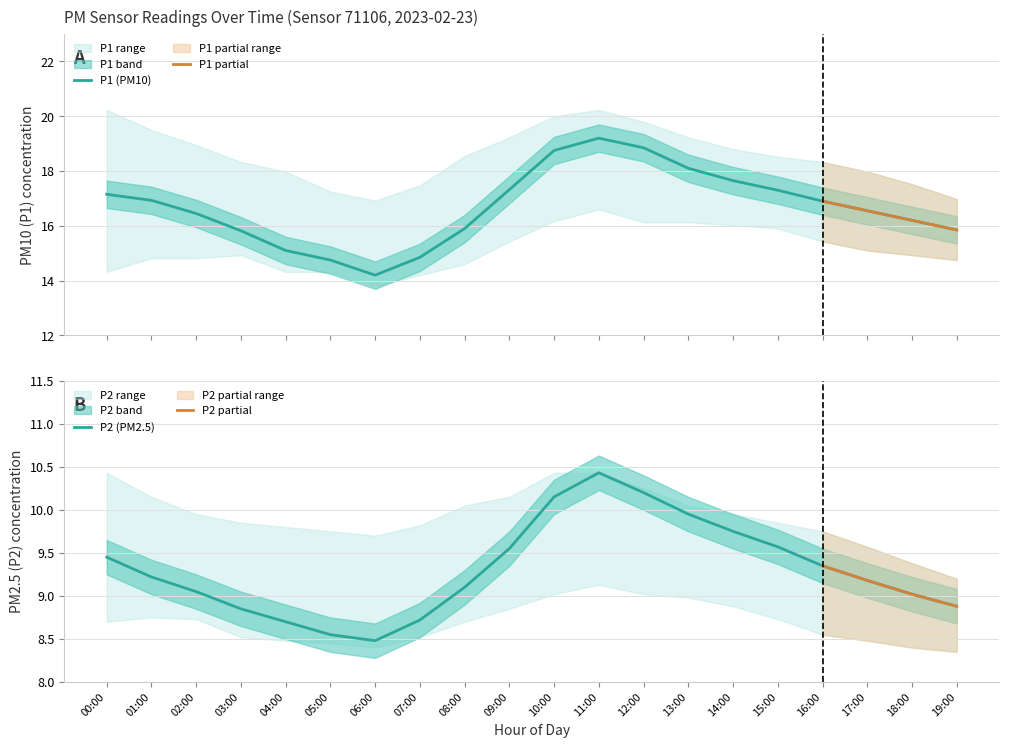

Rank the series by their maximum value, from lowest to highest.

P2_lower, P2, P2_upper, P1_lower, P1, P1_upper